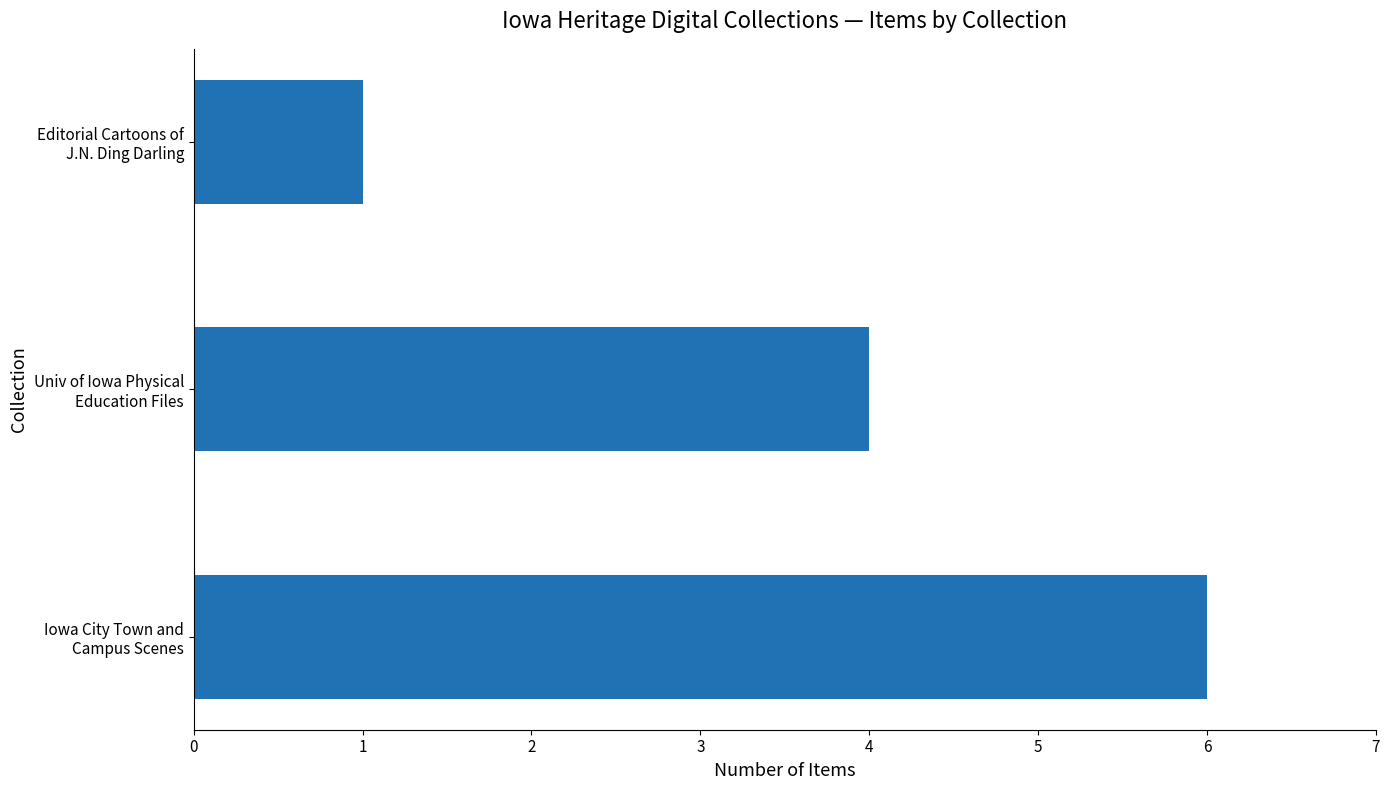

What is the greatest value displayed?

6